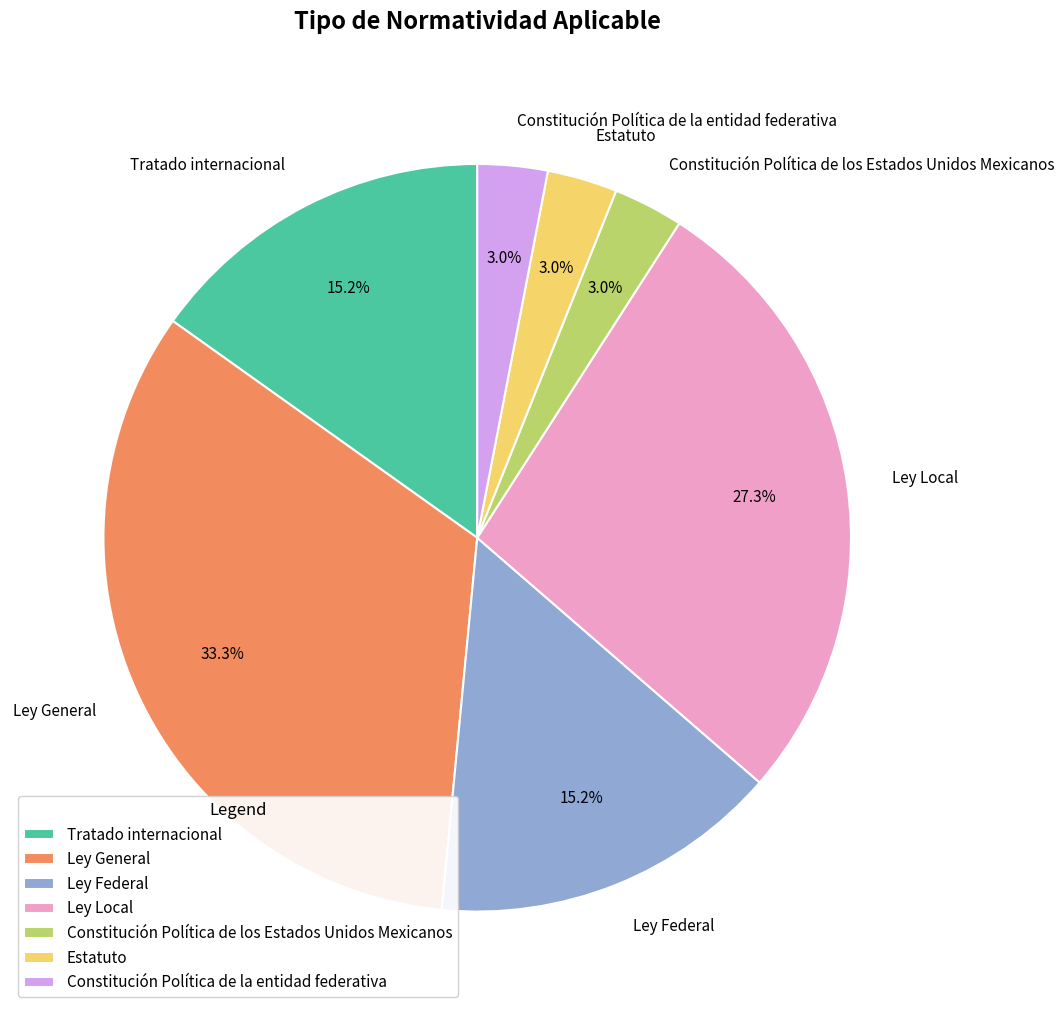

Does Constitución Política de los Estados Unidos Mexicanos account for over 50% of the chart?

No